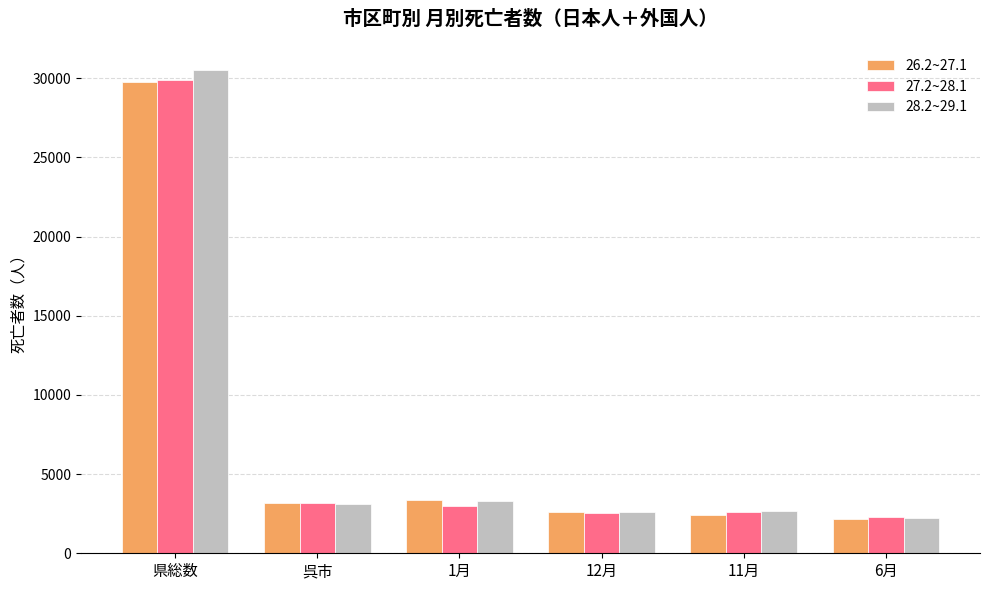

What is the smallest value displayed?

2143